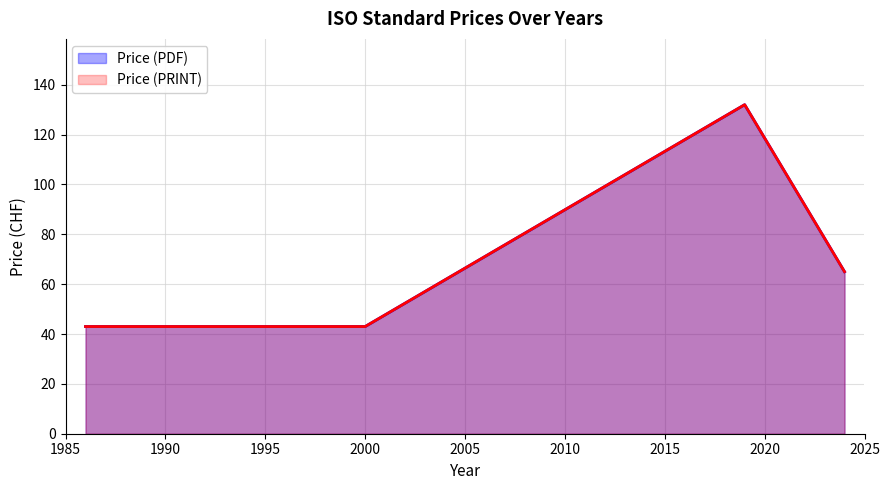

What is the sum of all Price (PRINT) values?

501